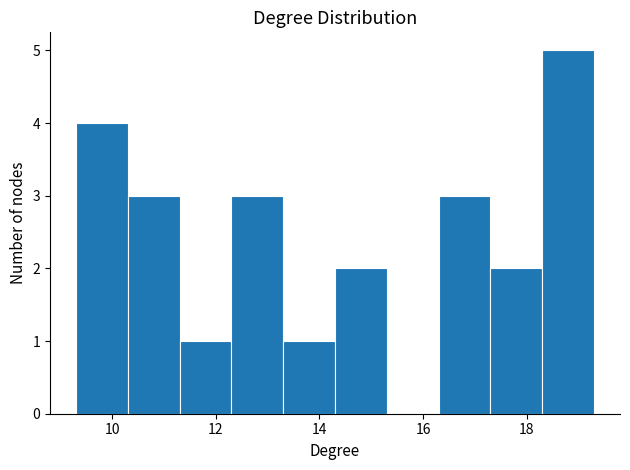

How tall is the bar that spans 9.3 to 10.3 on the x-axis? Neither the bar edges nor the heights are printed on the chart, so give them approximately, as read against the axes.

4